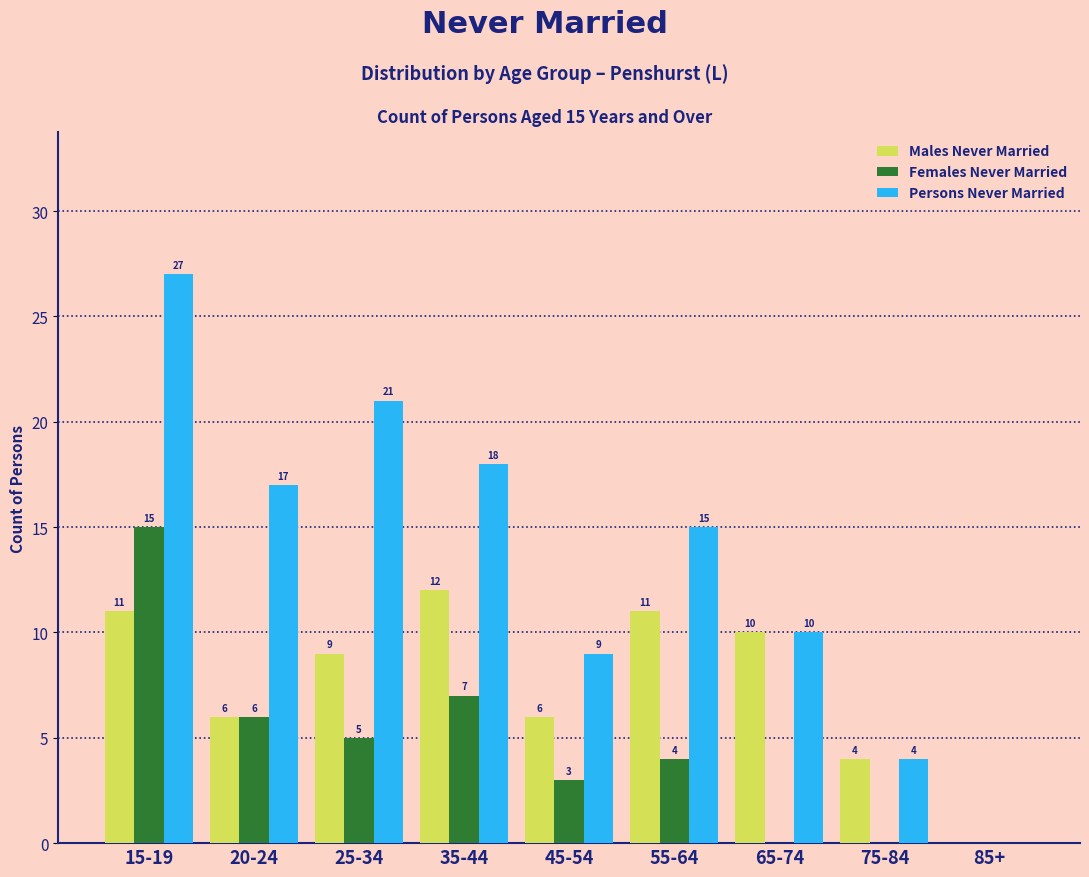

Reading left to right, transcribe all the data shown in this chart.

Males Never Married: 15-19=11	20-24=6	25-34=9	35-44=12	45-54=6	55-64=11	65-74=10	75-84=4	85+=0
Females Never Married: 15-19=15	20-24=6	25-34=5	35-44=7	45-54=3	55-64=4	65-74=0	75-84=0	85+=0
Persons Never Married: 15-19=27	20-24=17	25-34=21	35-44=18	45-54=9	55-64=15	65-74=10	75-84=4	85+=0